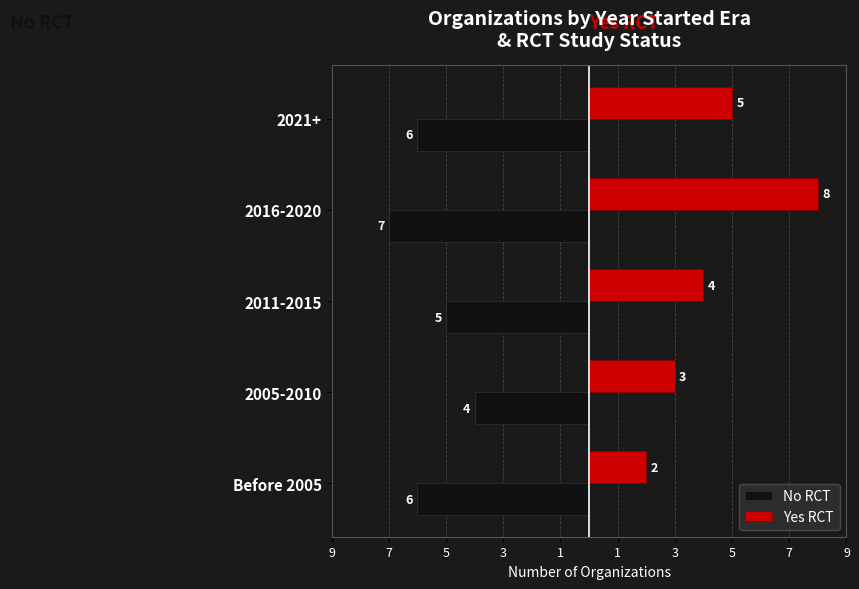

What are all the series names shown in the legend?

No RCT, Yes RCT